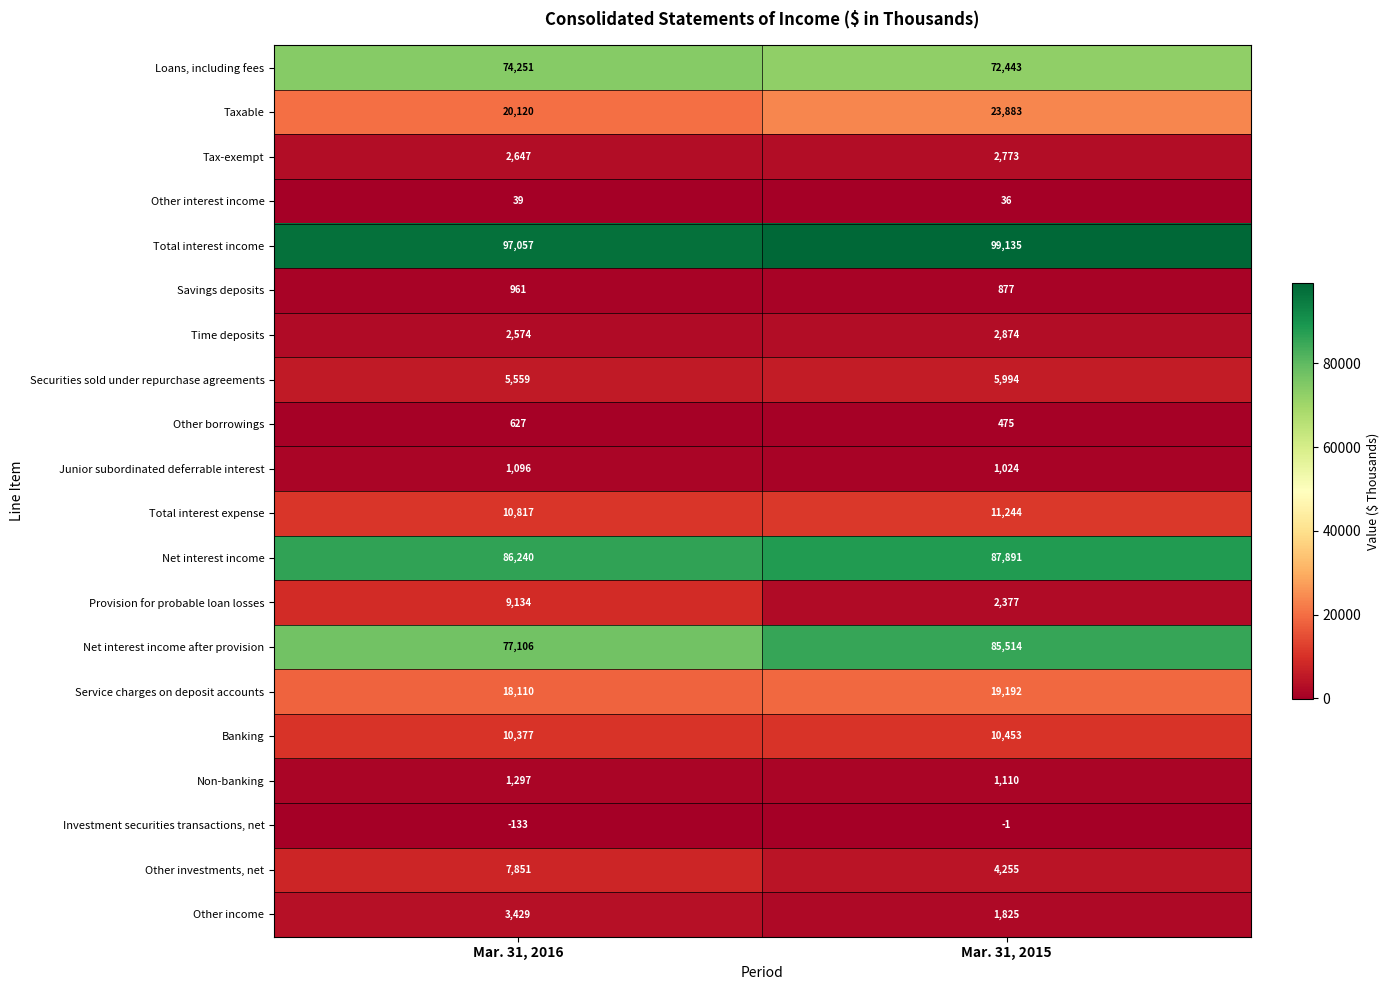

What is the average value of the Loans, including fees series?

73347